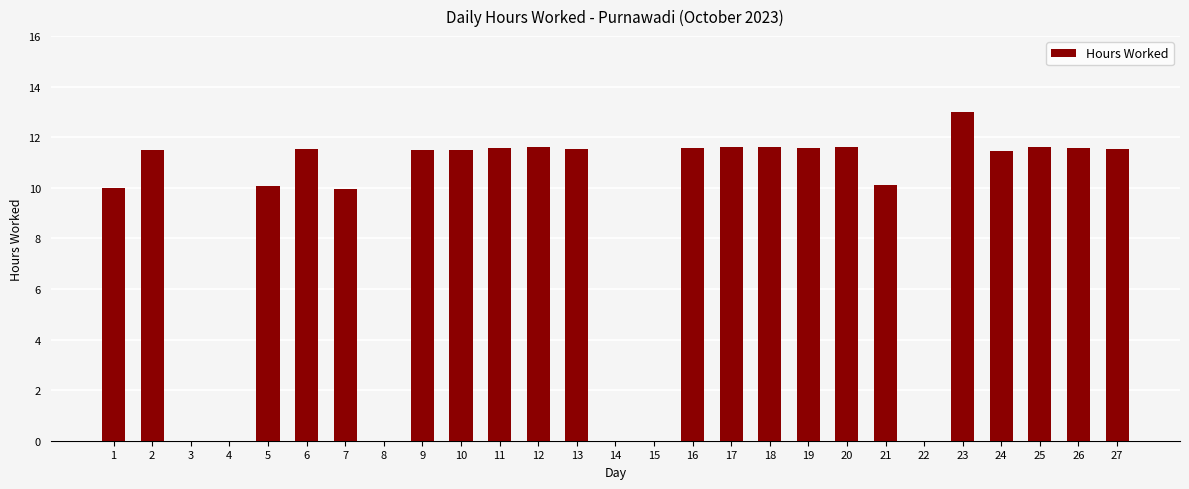

What is the maximum value shown in the chart?

13.0